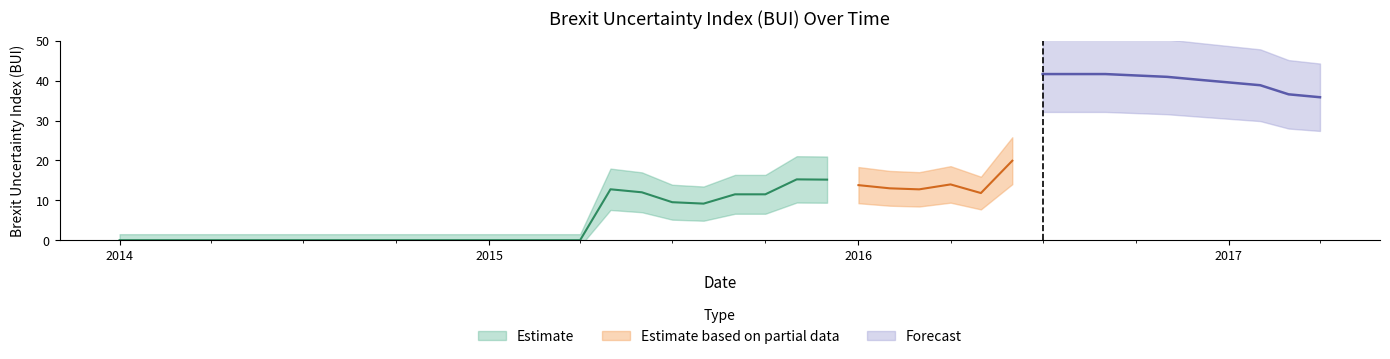

Rank the categories by value from lowest to highest.

2014-01-01, 2014-02-01, 2014-03-01, 2014-04-01, 2014-05-01, 2014-06-01, 2014-07-01, 2014-08-01, 2014-09-01, 2014-10-01, 2014-11-01, 2014-12-01, 2015-01-01, 2015-02-01, 2015-03-01, 2015-04-01, 2015-08-01, 2015-07-01, 2015-09-01, 2015-10-01, 2016-05-01, 2015-06-01, 2016-03-01, 2015-05-01, 2016-02-01, 2016-01-01, 2016-04-01, 2015-12-01, 2015-11-01, 2016-06-01, 2017-04-01, 2017-03-01, 2017-02-01, 2017-01-01, 2016-12-01, 2016-11-01, 2016-10-01, 2016-07-01, 2016-08-01, 2016-09-01